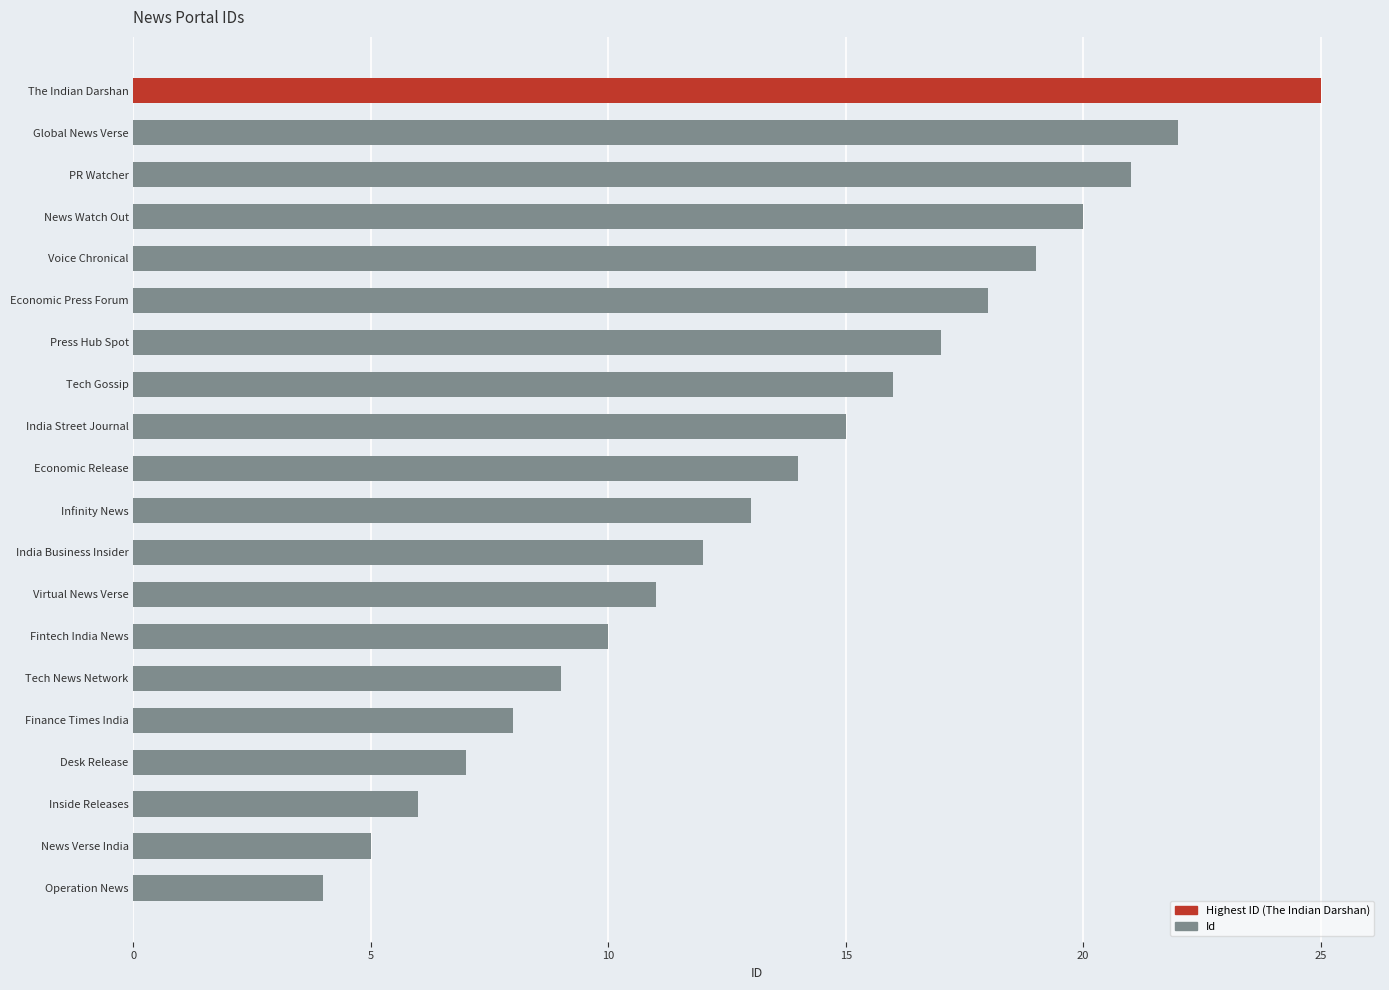

Where is the data nearest to the value 14?

Economic Release